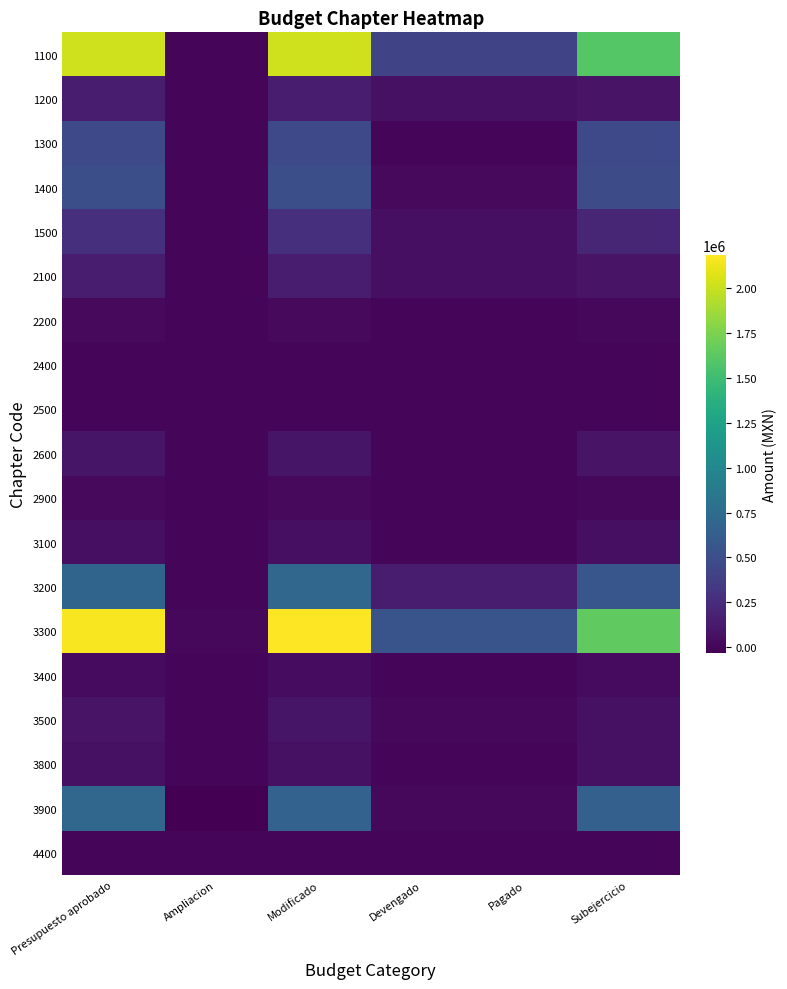

Rank the series by their maximum value, from highest to lowest.

3300, 1100, 3200, 3900, 1400, 1300, 1500, 1200, 2100, 2600, 3500, 3800, 3100, 3400, 2200, 2900, 2400, 4400, 2500